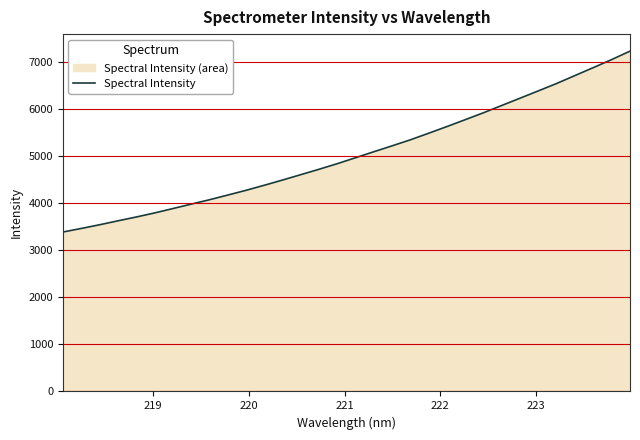

What is the greatest value displayed?

7239.1